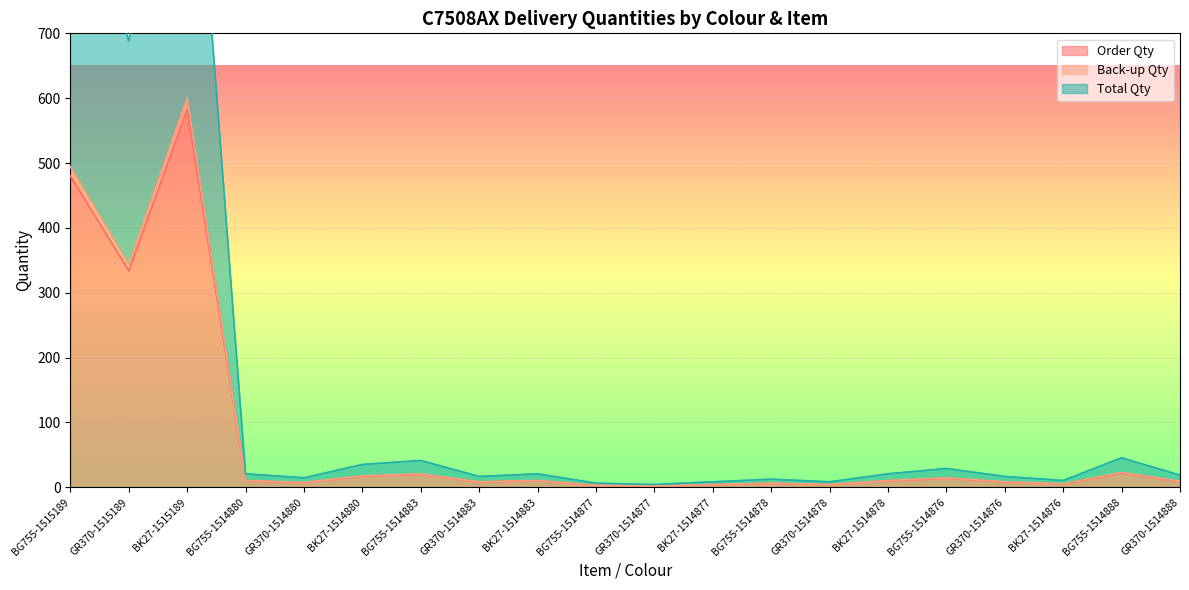

True or false: Order Qty and Back-up Qty intersect in this chart.

False